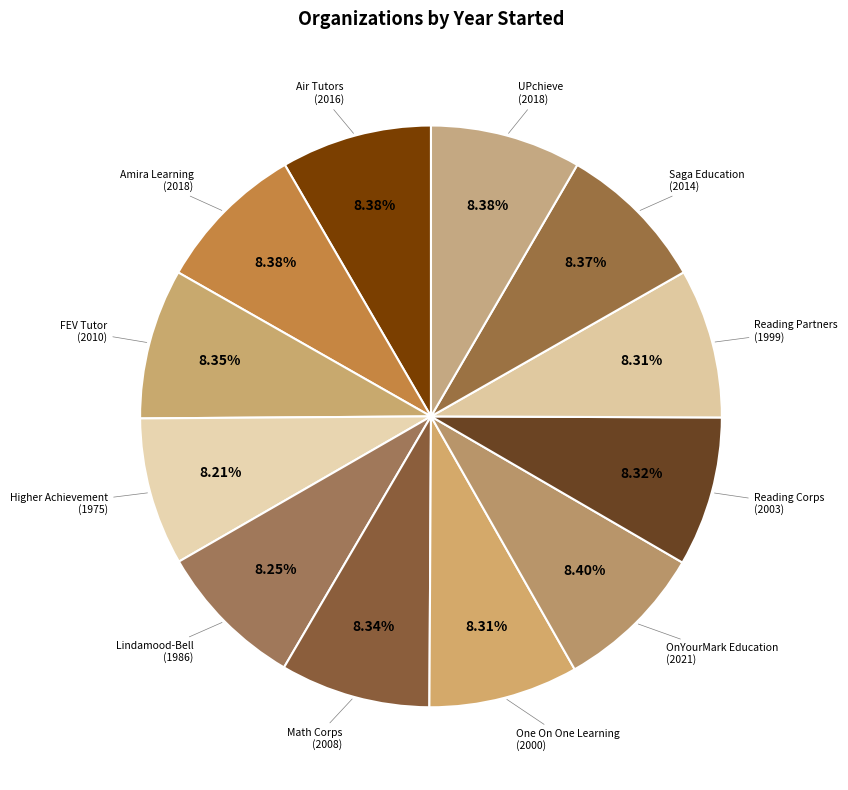

True or false: One On One Learning accounts for 1% of the total.

False